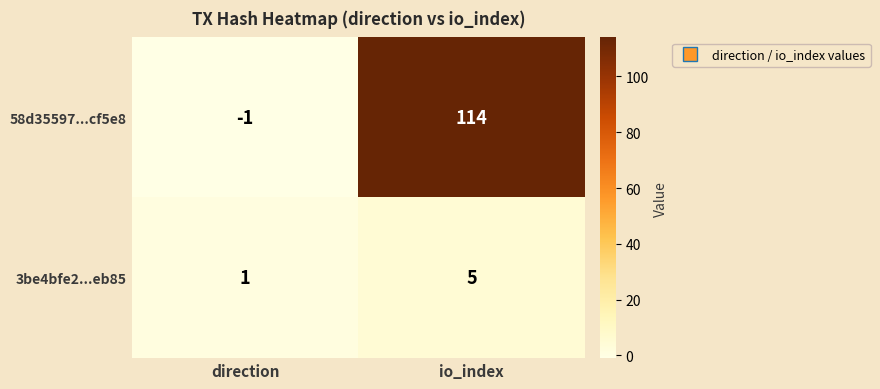

What is the difference between the maximum and minimum values in the 58d35597...cf5e8 series?

115